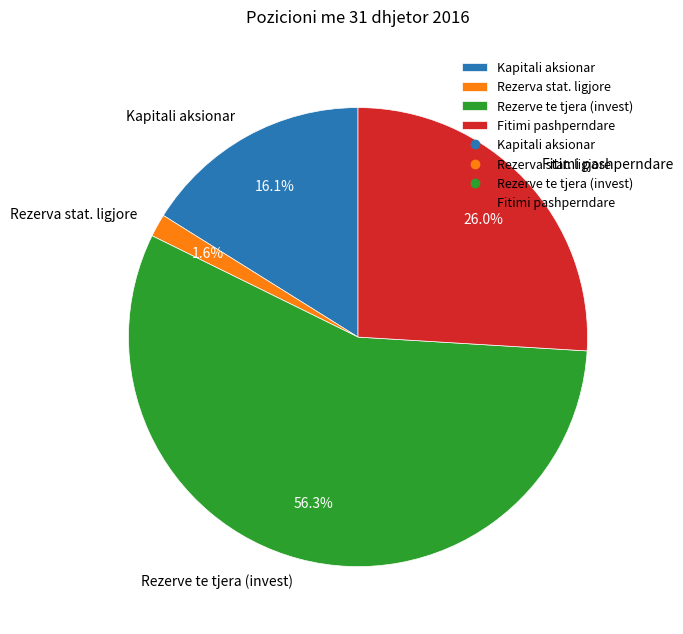

What portion of the pie excludes Fitimi pashperndare?

74.0%